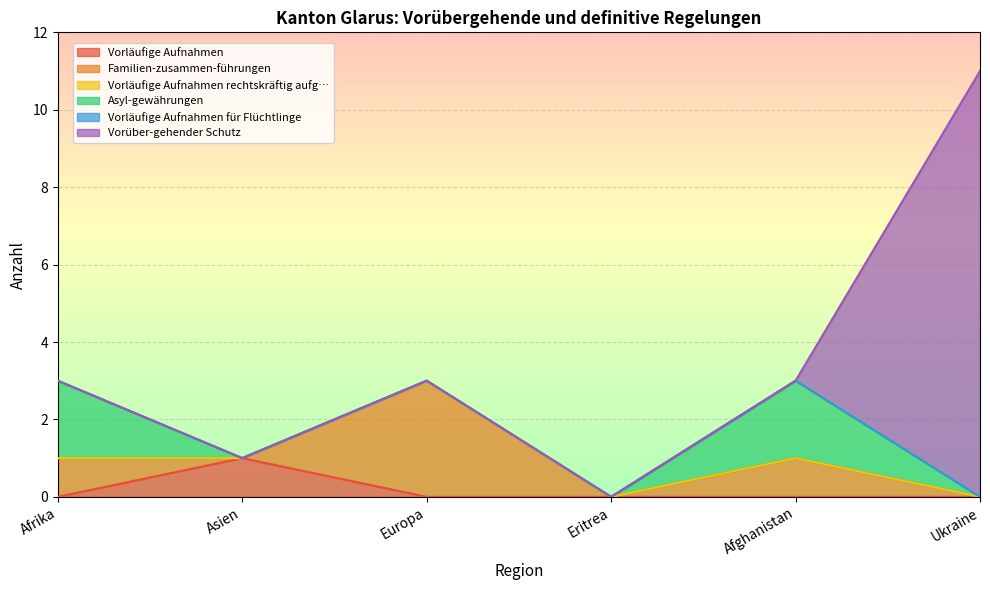

True or false: Asyl-gewährungen has a value of 0 at Eritrea.

True